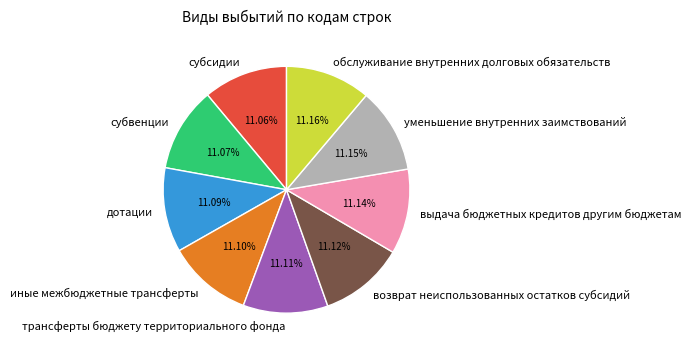

To the nearest percent, what portion does дотации represent?

11%